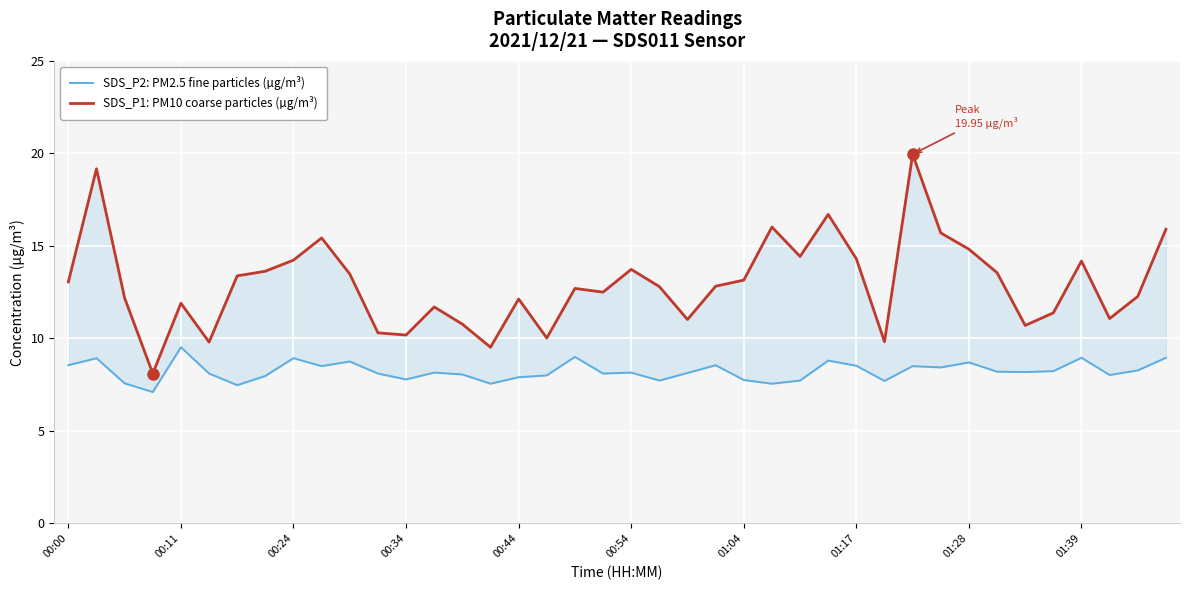

Rank the series at 34 from lowest to highest value.

SDS_P2: PM2.5 fine particles (µg/m³), SDS_P1: PM10 coarse particles (µg/m³)